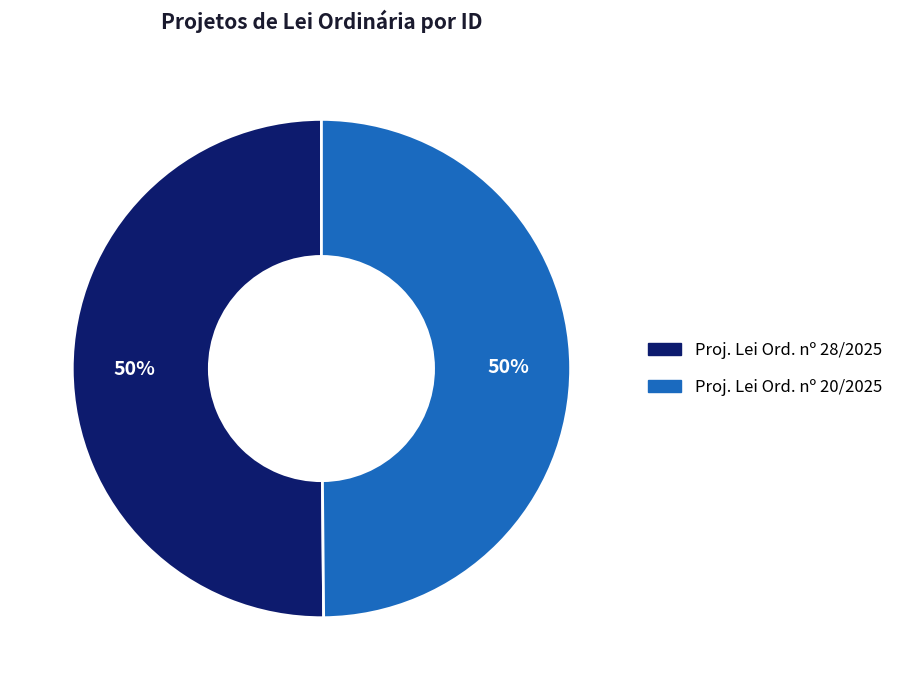

To the nearest percent, what is the average slice percentage?

50%